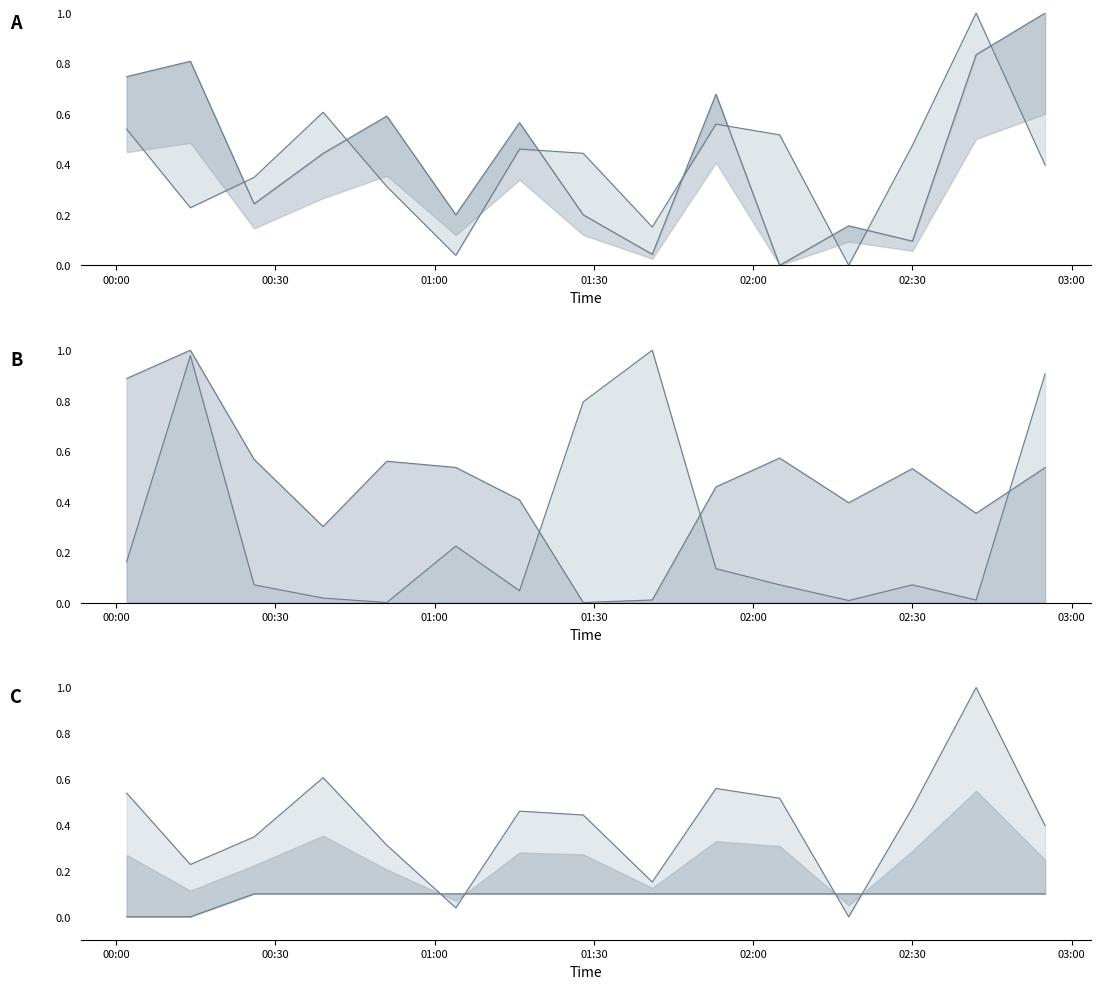

The value of Min_cycle at 2022/11/25 00:14 is 0.0. True or false?

True